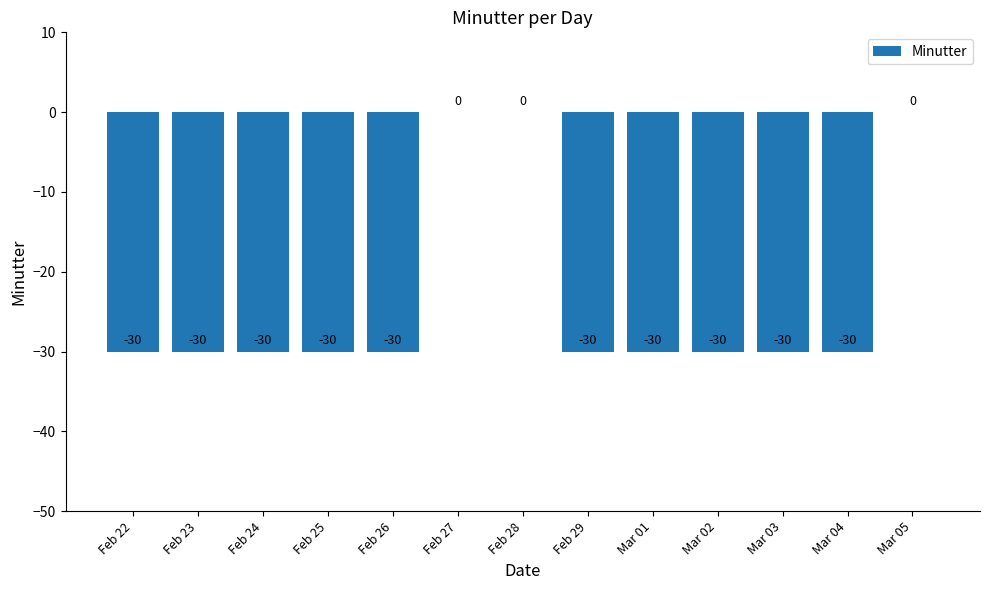

The value at Mar 01 is -30. True or false?

True